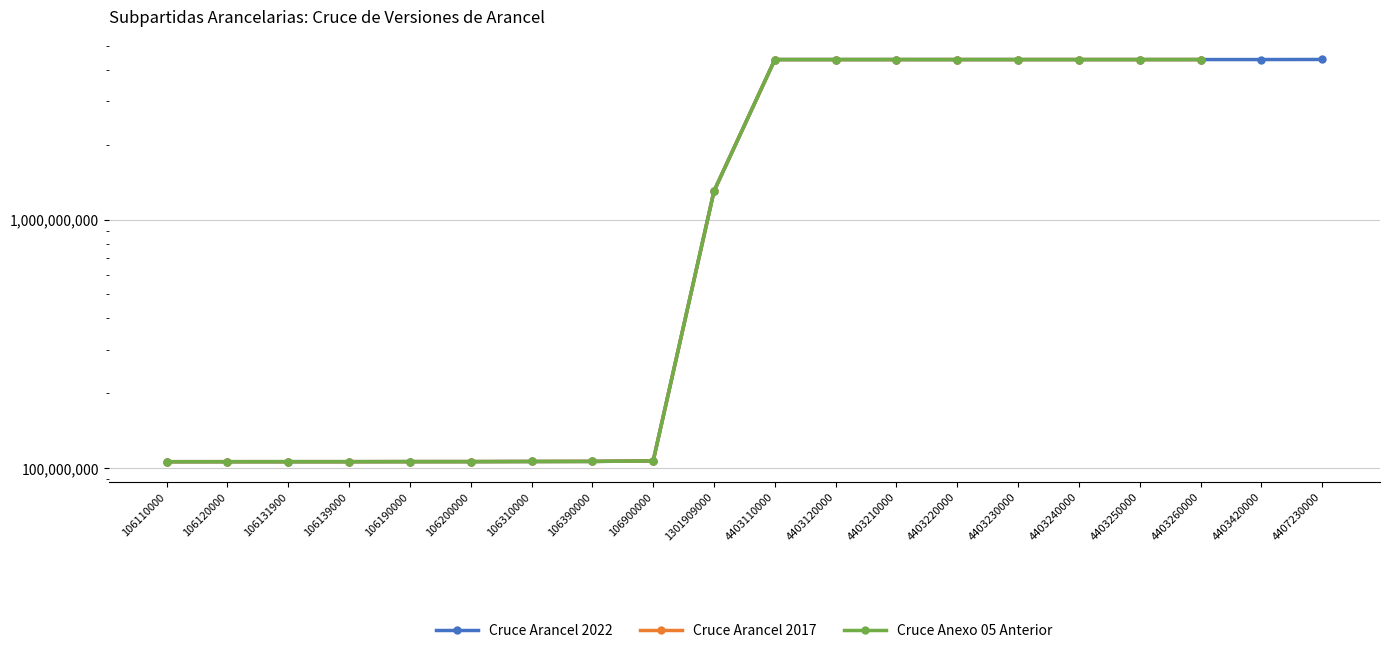

What are all the series names shown in the legend?

Cruce Arancel 2022, Cruce Arancel 2017, Cruce Anexo 05 Anterior